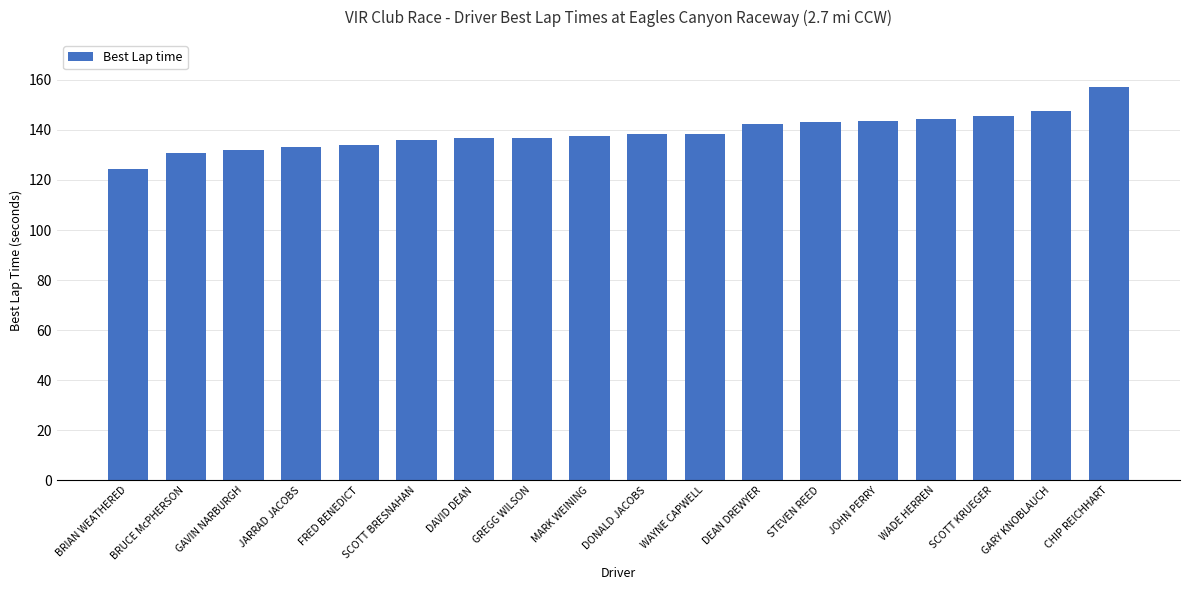

What value does the data have at GARY KNOBLAUCH?

147.7